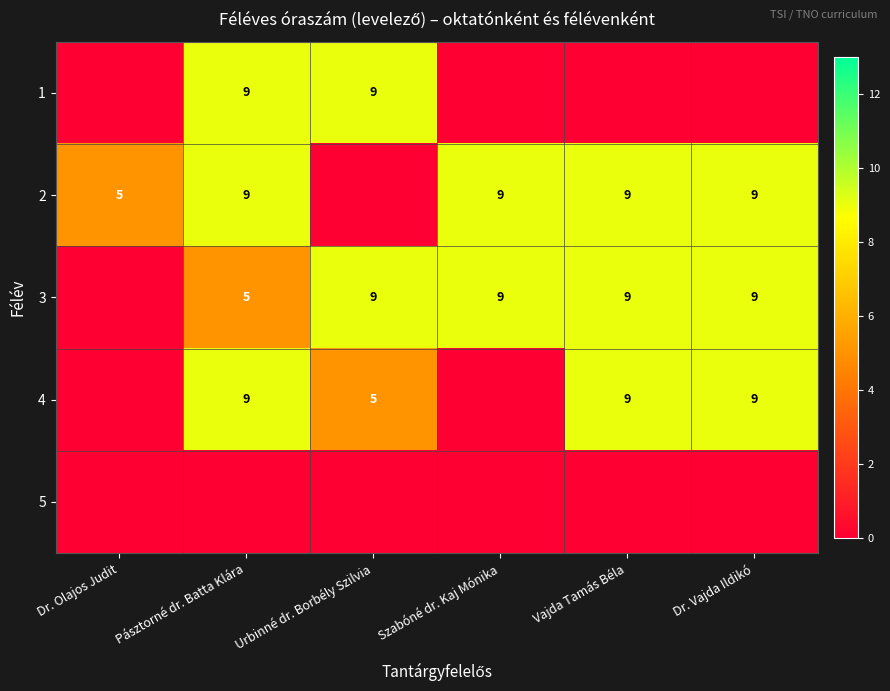

What is the greatest value displayed?

9